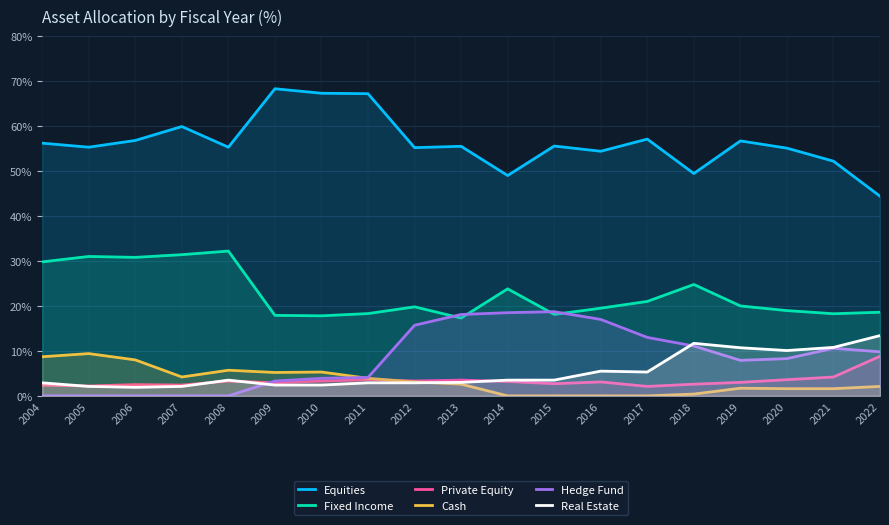

List the labels in order of Equities value, largest first.

2009, 2010, 2011, 2007, 2017, 2006, 2019, 2004, 2015, 2013, 2005, 2008, 2012, 2020, 2016, 2021, 2018, 2014, 2022